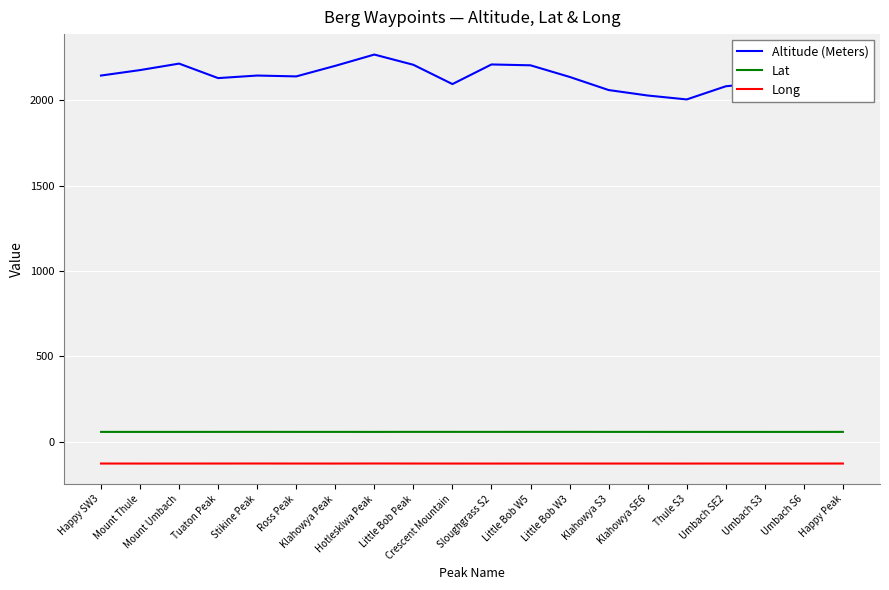

True or false: Lat and Altitude (Meters) cross at least once.

False